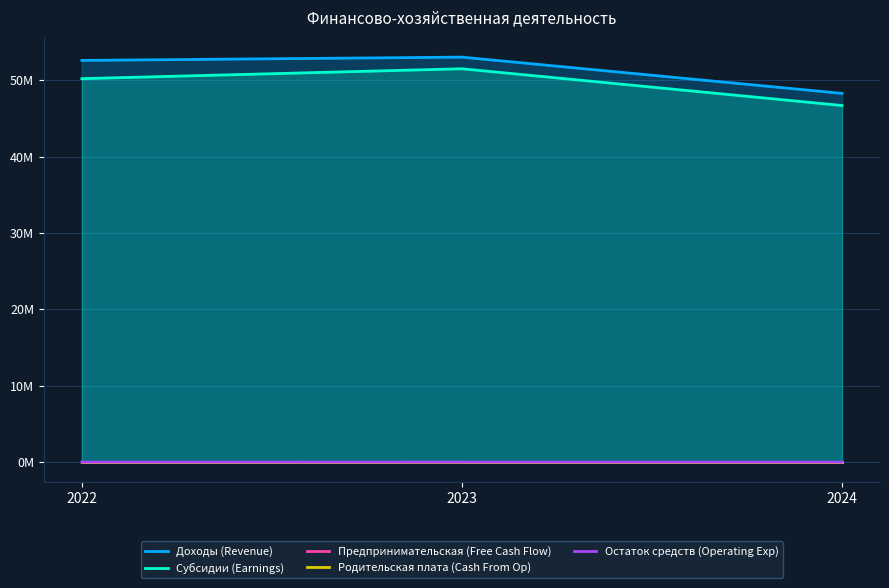

Rank the series at 2022 from lowest to highest value.

Предпринимательская (Free Cash Flow), Родительская плата (Cash From Op), Остаток средств (Operating Exp), Субсидии (Earnings), Доходы (Revenue)